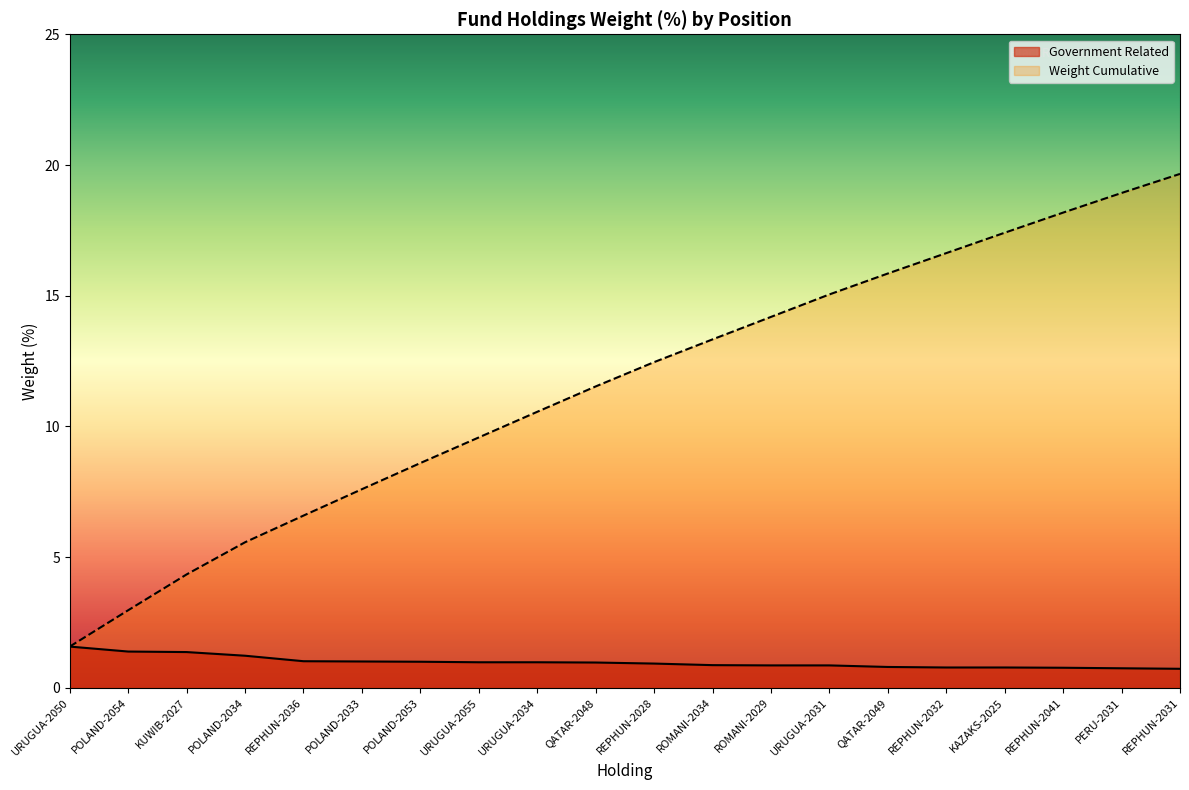

At which category is the sum across all series the highest?

REPHUN-2031